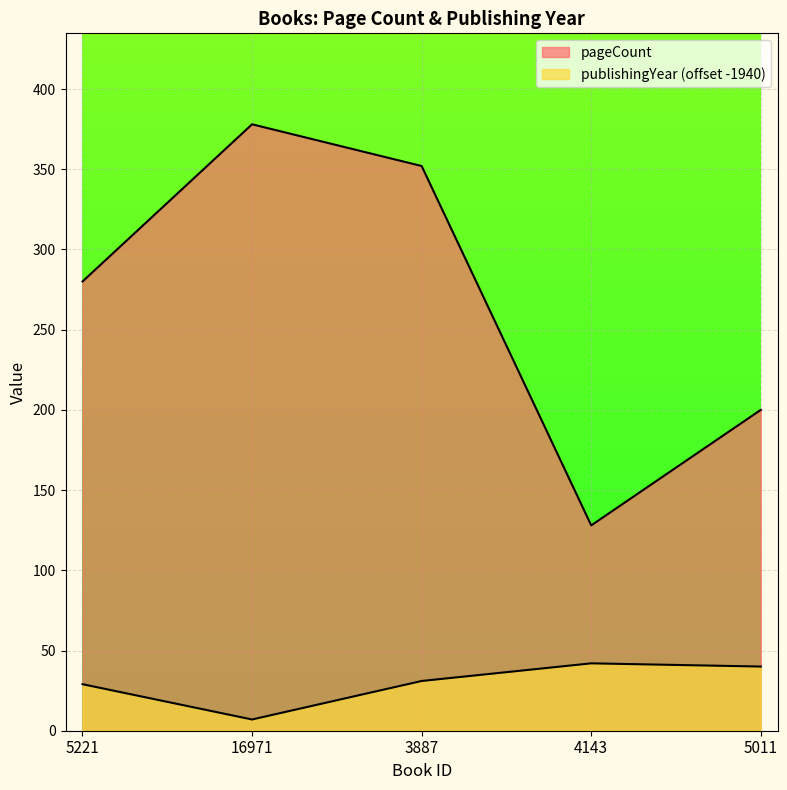

What is the value of the pageCount point at the 4th from the left?

128